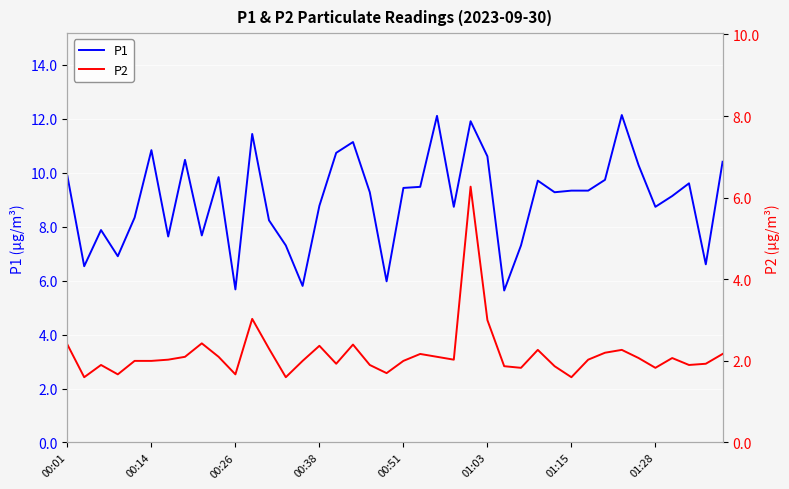

True or false: P2 and P1 cross at least once.

False